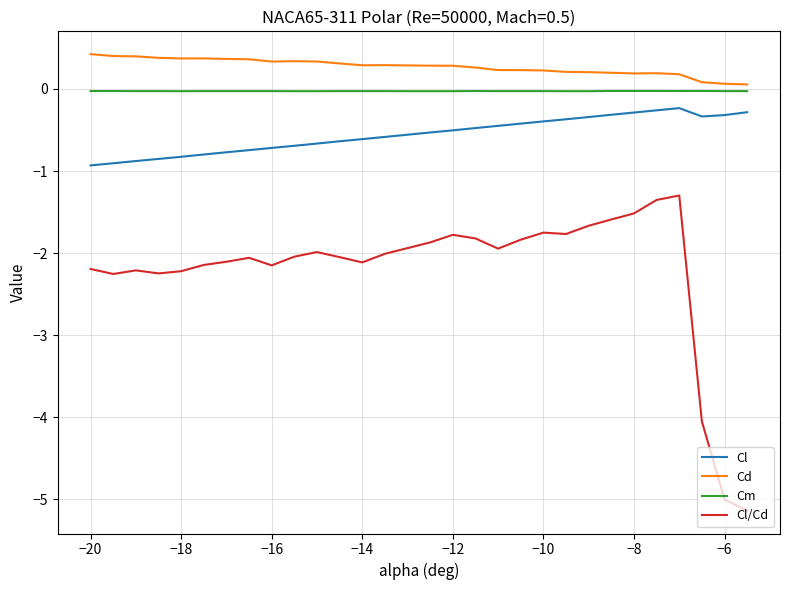

Which series has the largest range (max minus min)?

Cl/Cd